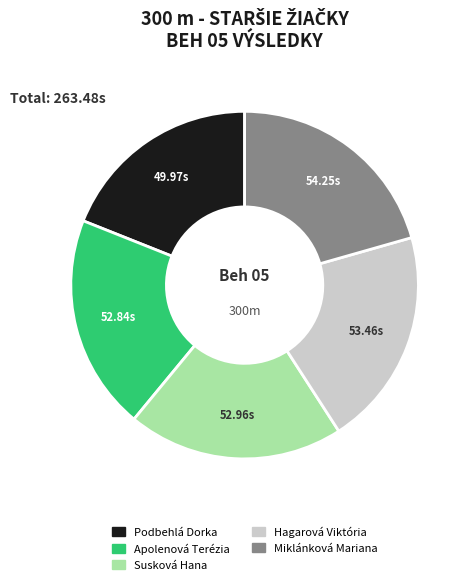

Does any single category account for the majority?

No